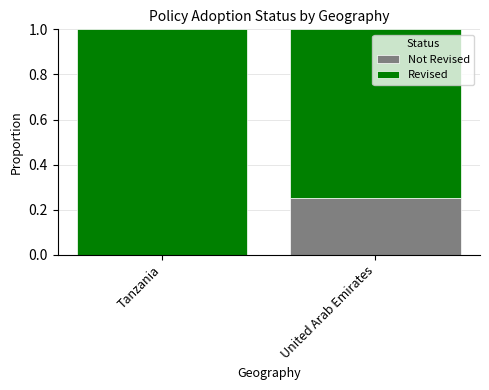

What is the total value across all series at Tanzania?

1.0